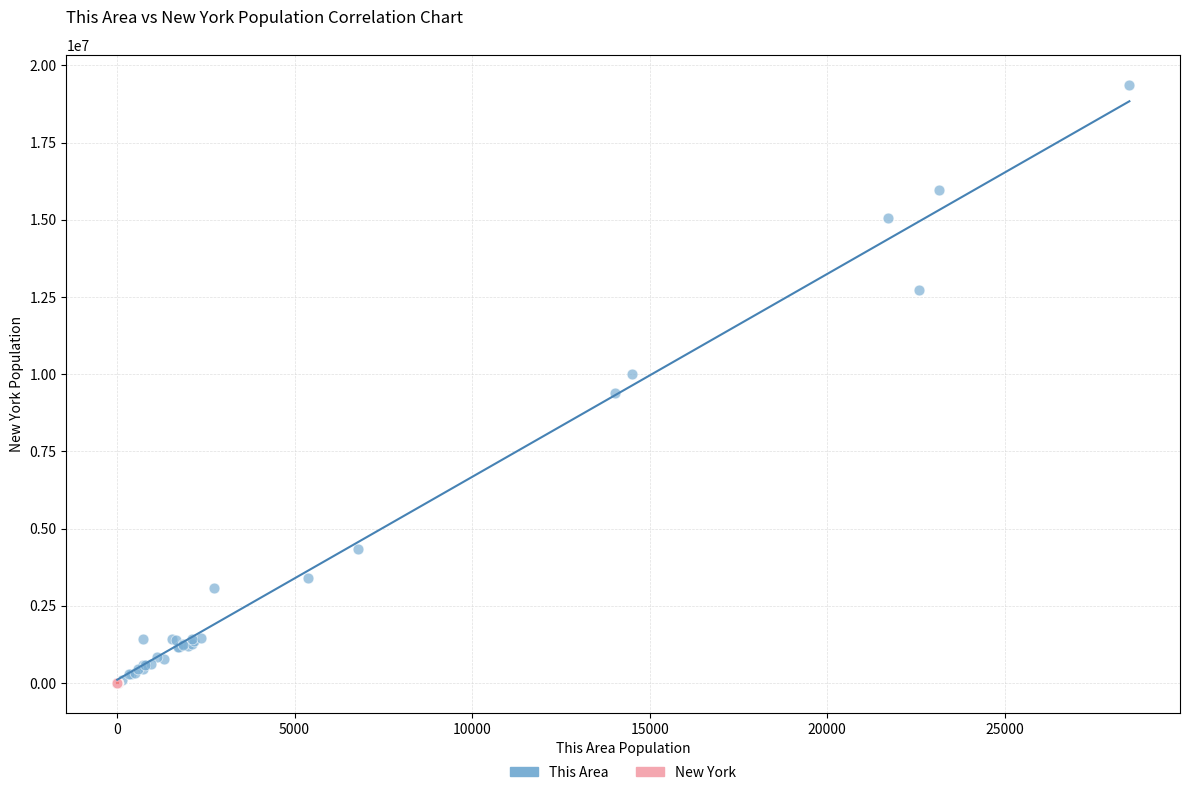

Which series contains the highest Y value?

This Area